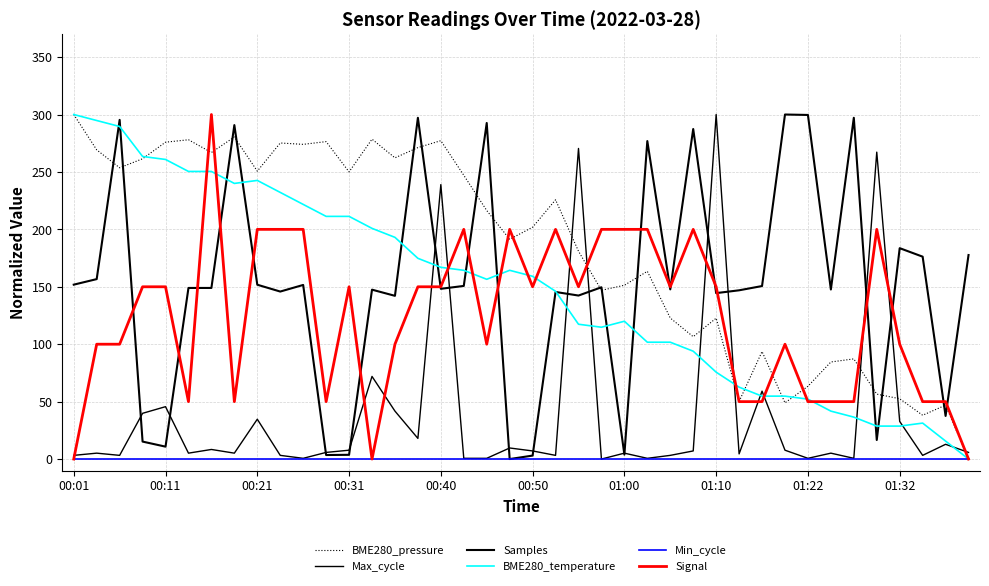

What is the value of the Max_cycle point at the 35th from the left?

0.6